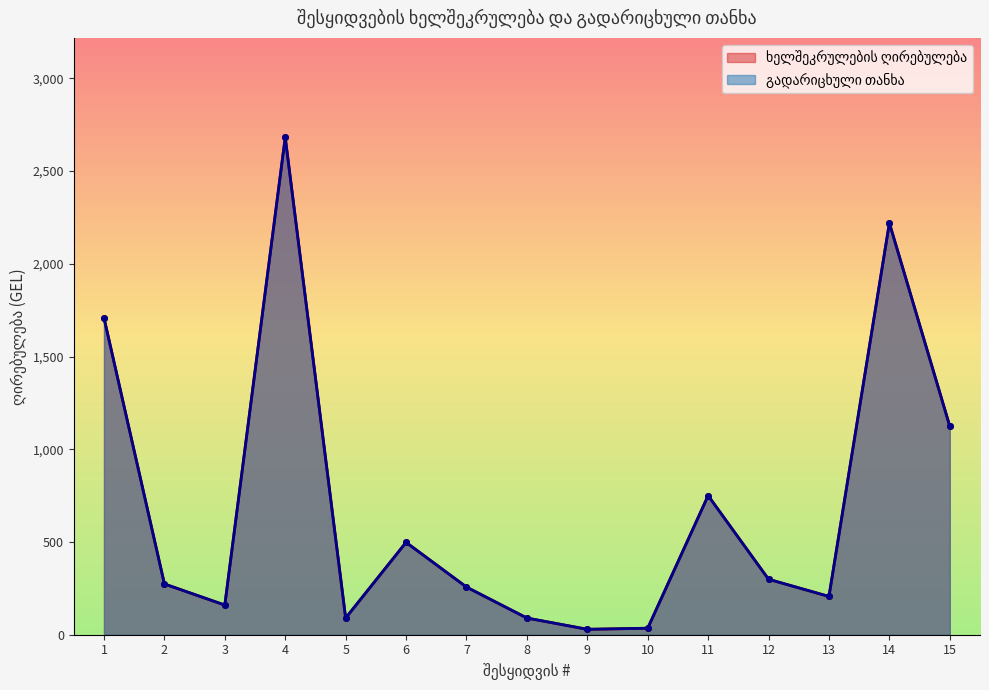

What is the value of the ხელშეკრულების ღირებულება point at the 15th from the left?

1124.0